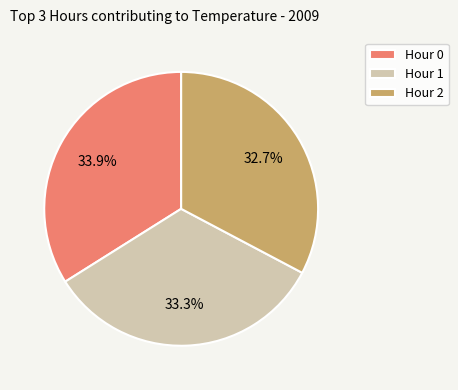

What percentage is the Hour 1 slice, to the nearest percent?

33%